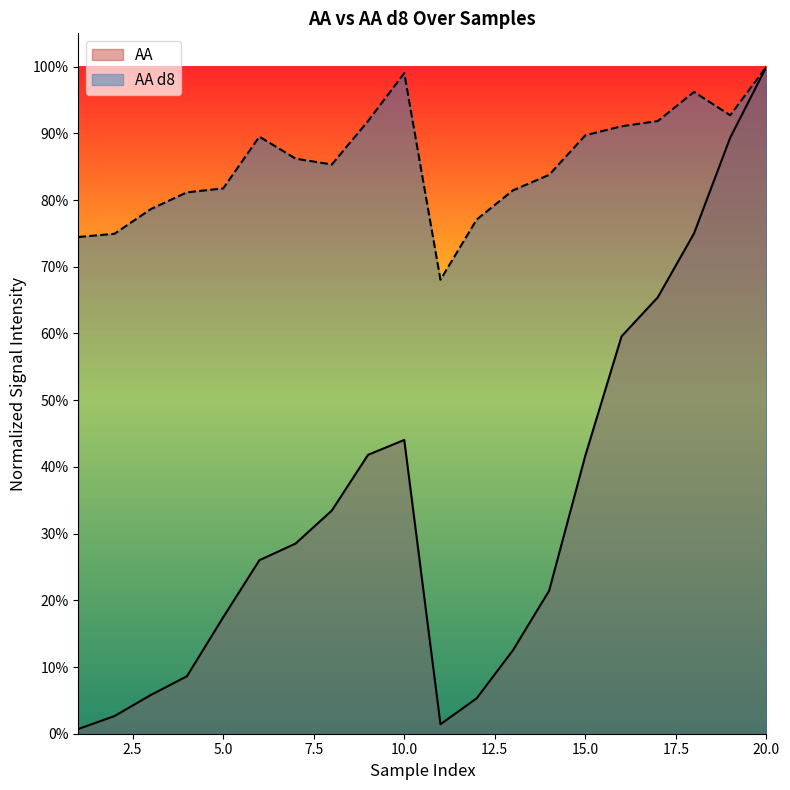

True or false: AA has more than 1 interior local peaks.

False